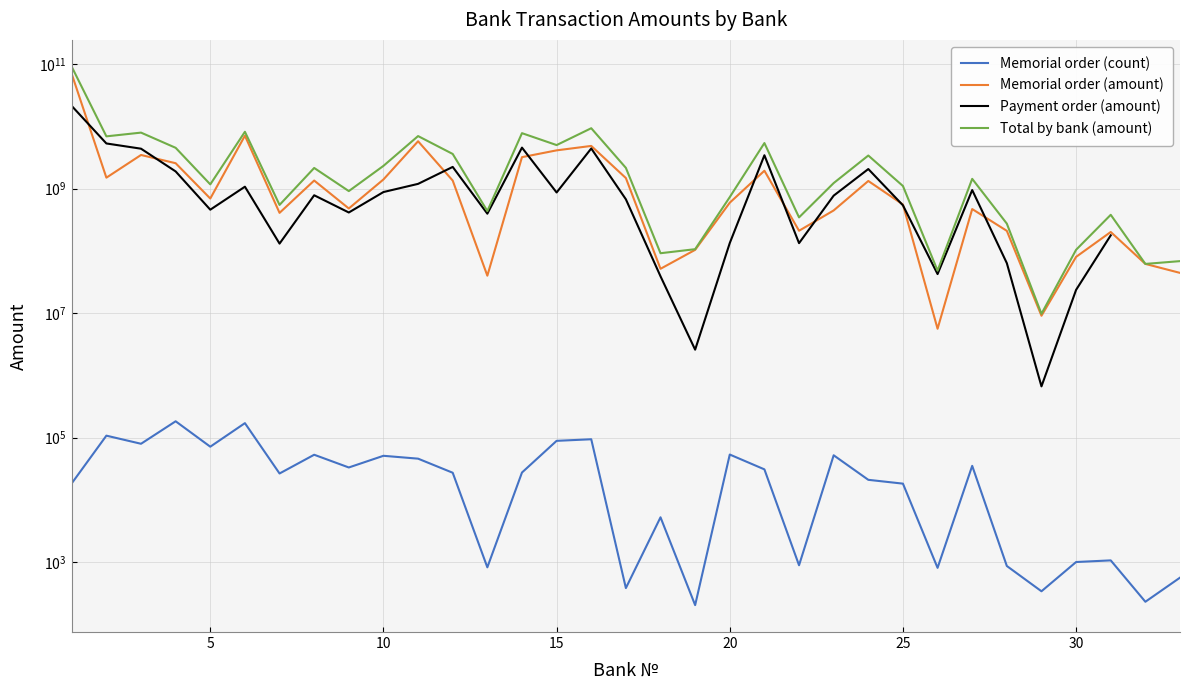

What is the sum of all Memorial order (amount) values?

115498884092.0